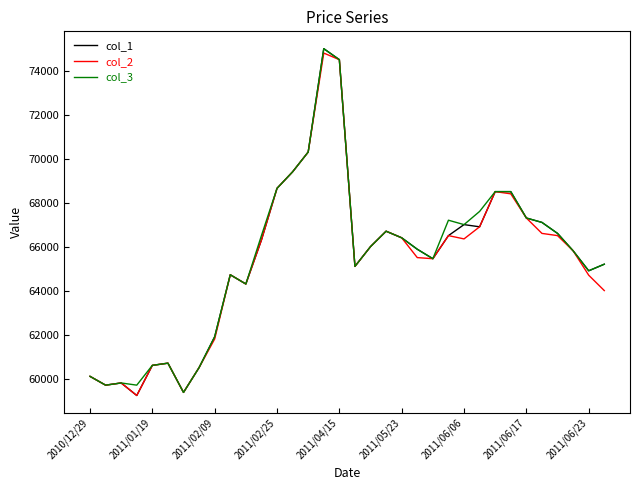

Which series has the largest range (max minus min)?

col_1